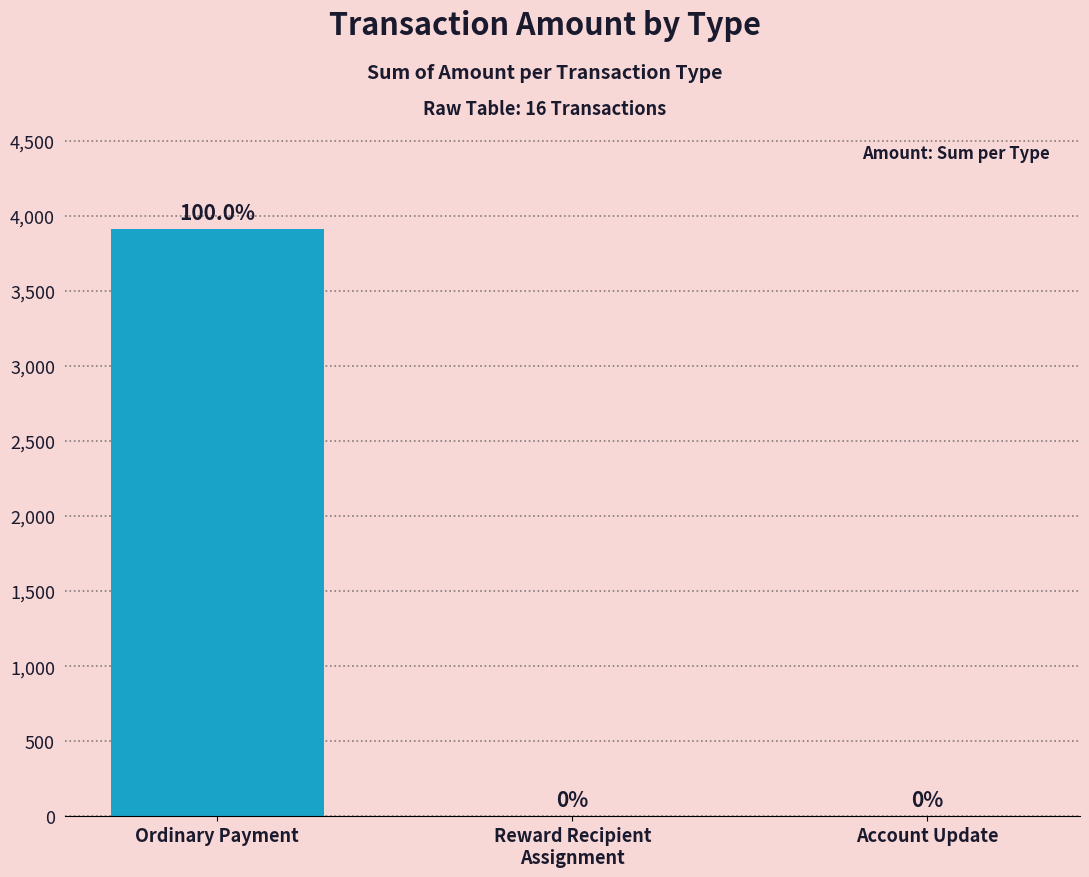

What is the sum of all values?

3914.0